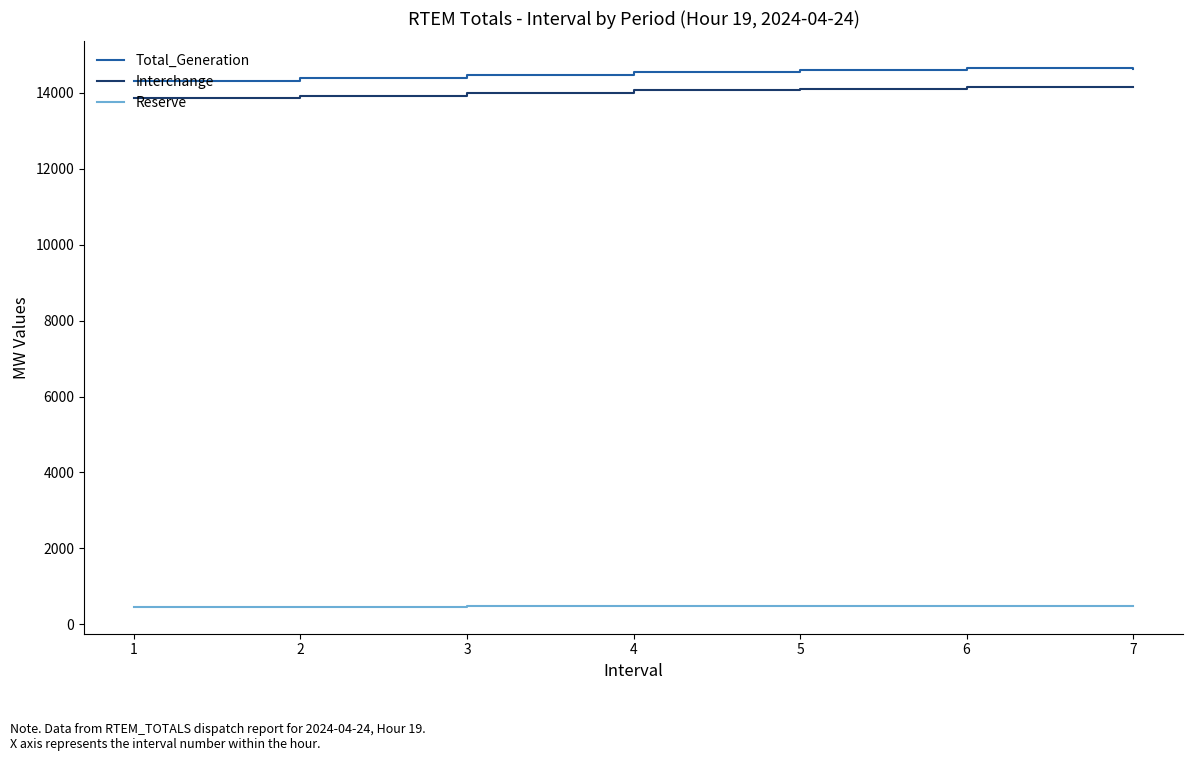

What is the difference between the Total_Generation values at 5 and 6?

52.9